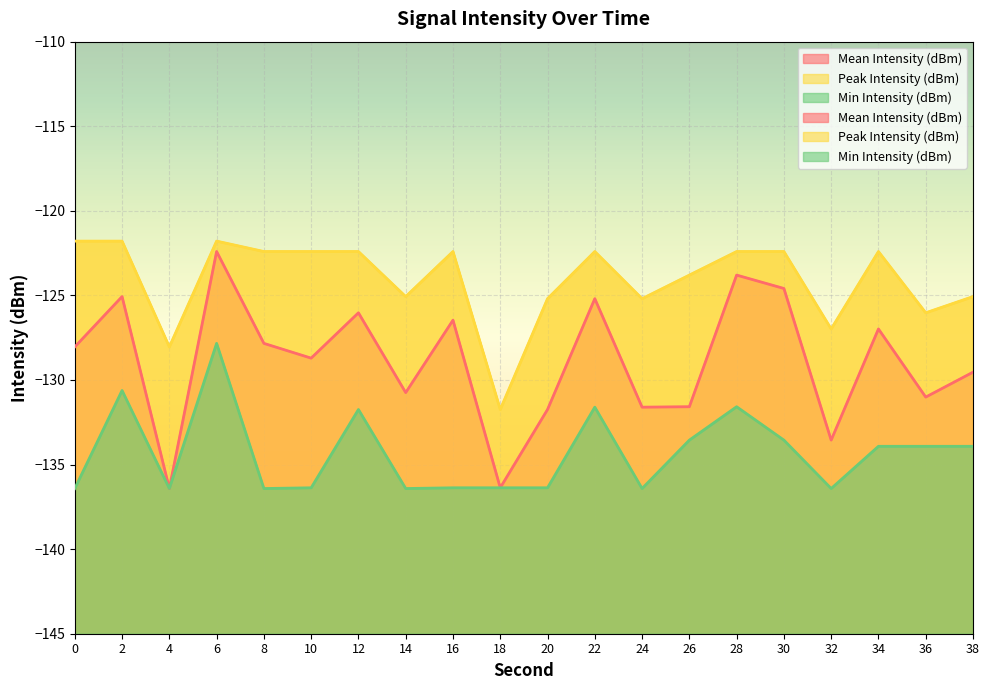

How many distinct data groups are displayed?

3